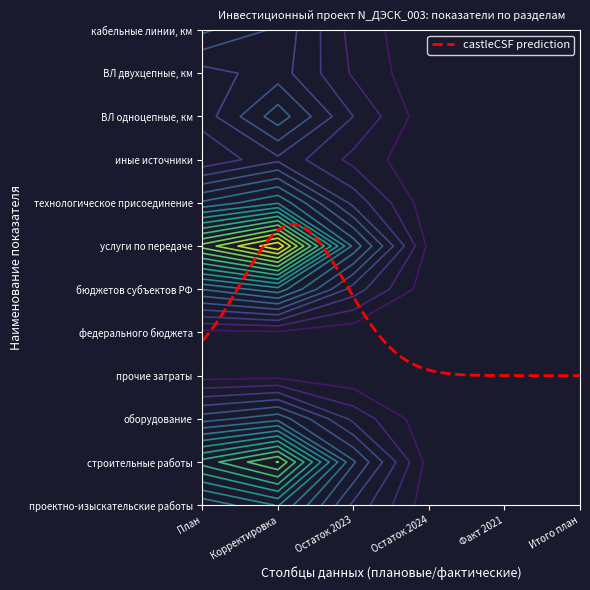

Count the проектно-изыскательские работы values in the range 0 to 1.

6